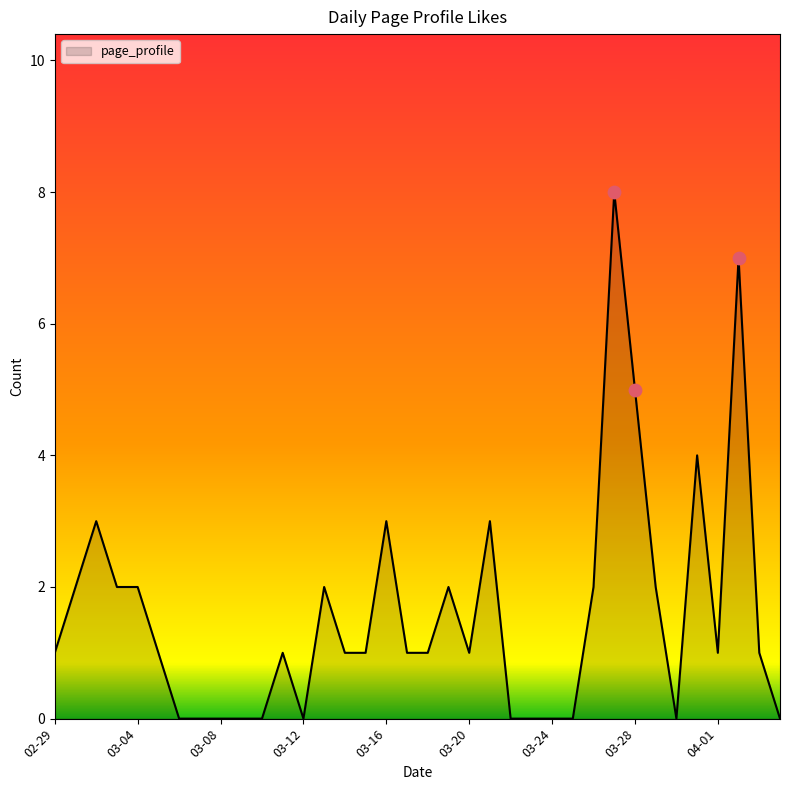

What is the difference between the maximum and minimum values?

8